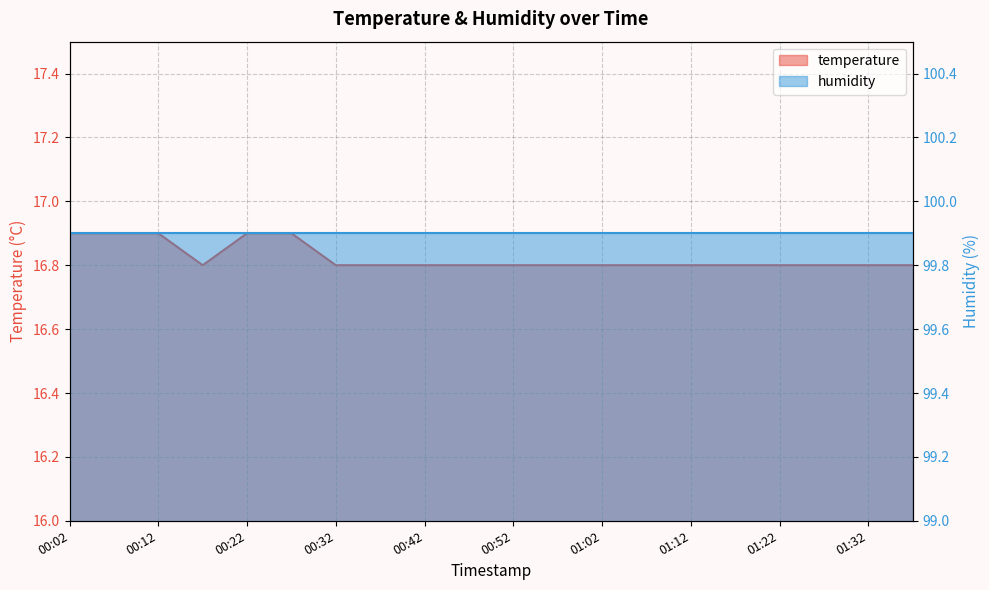

How many interior local valleys (lower than both neighbors) does the data have?

1